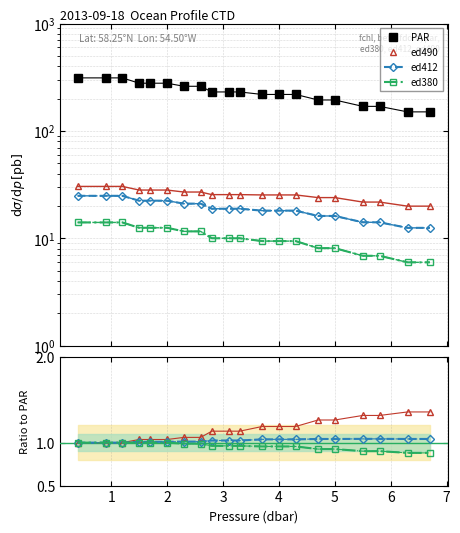

Which series has the largest total across all categories?

PAR